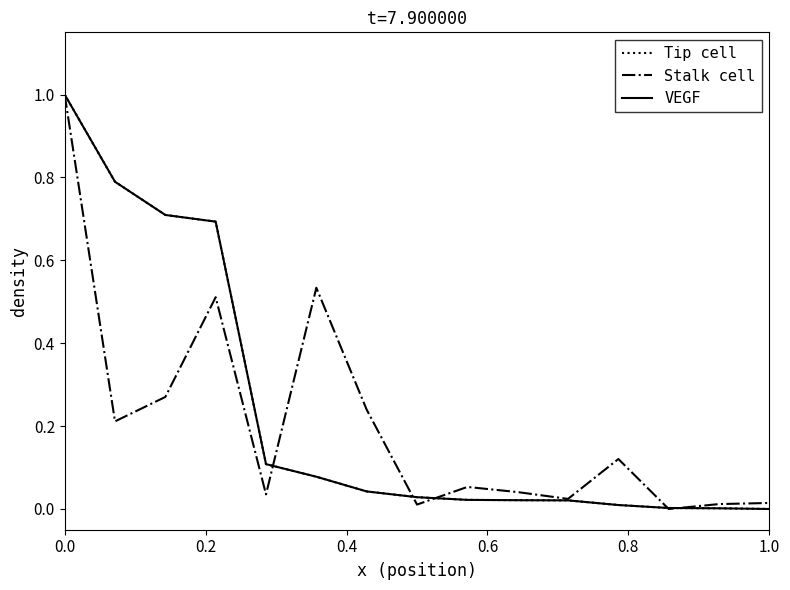

Is this an area chart (filled region under the line)?

No